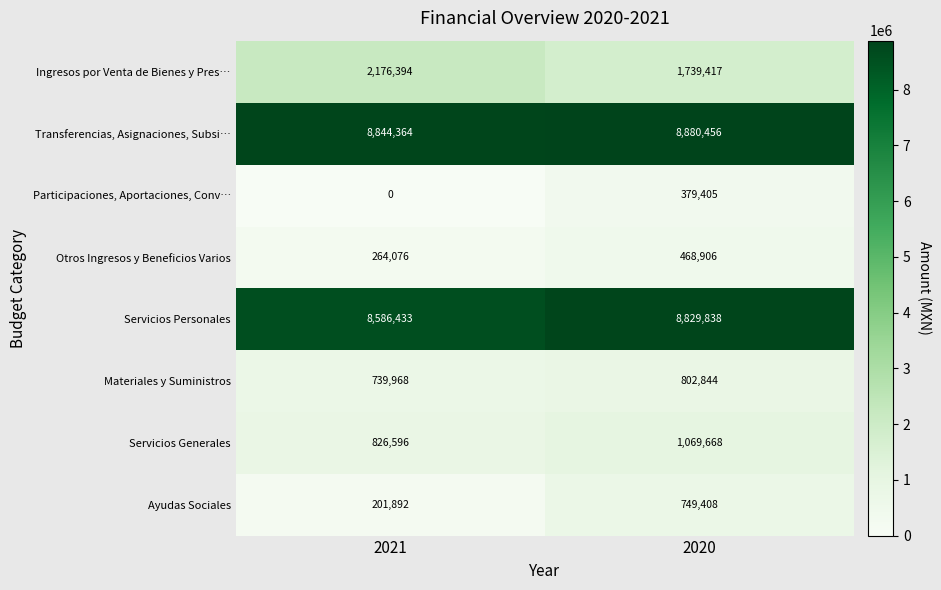

Reading left to right, transcribe all the data shown in this chart.

Ingresos por Venta de Bienes y Pres…: 2176394	1739417
Transferencias, Asignaciones, Subsi…: 8844364	8880456
Participaciones, Aportaciones, Conv…: 0	379405
Otros Ingresos y Beneficios Varios: 264076	468906
Servicios Personales: 8586433	8829838
Materiales y Suministros: 739968	802844
Servicios Generales: 826596	1069668
Ayudas Sociales: 201892	749408